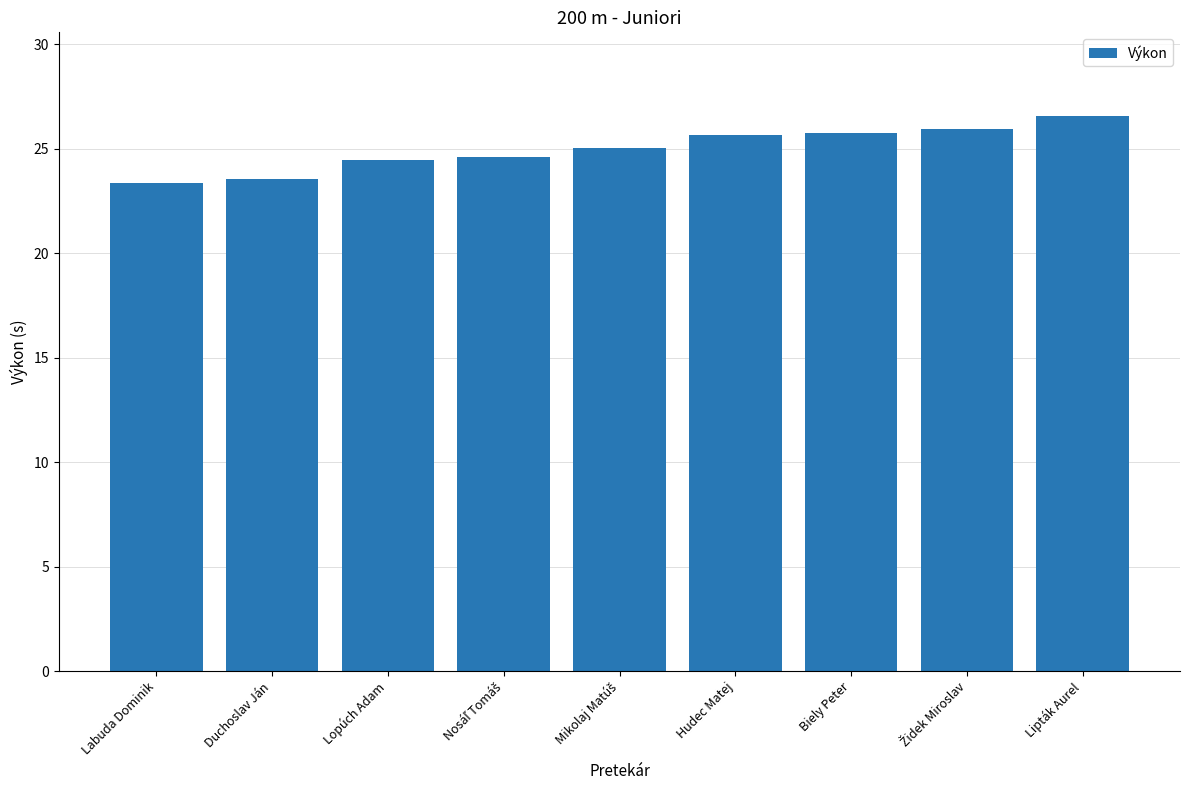

What is the change in value from Labuda Dominik to Hudec Matej?

+2.3